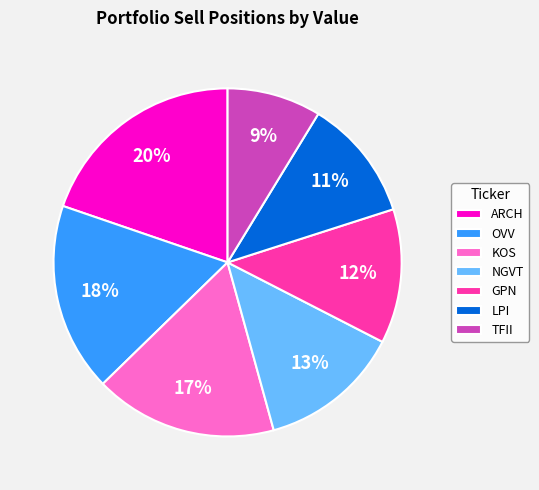

To the nearest percent, what is the difference between the OVV and TFII slice percentages?

9%